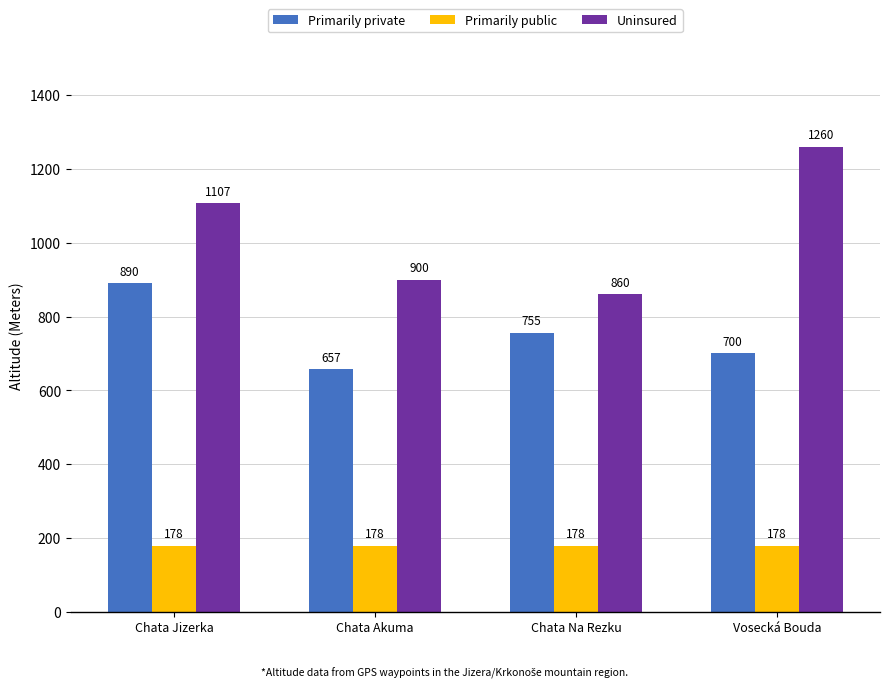

The value of Primarily private at Chata Na Rezku is 755. True or false?

True